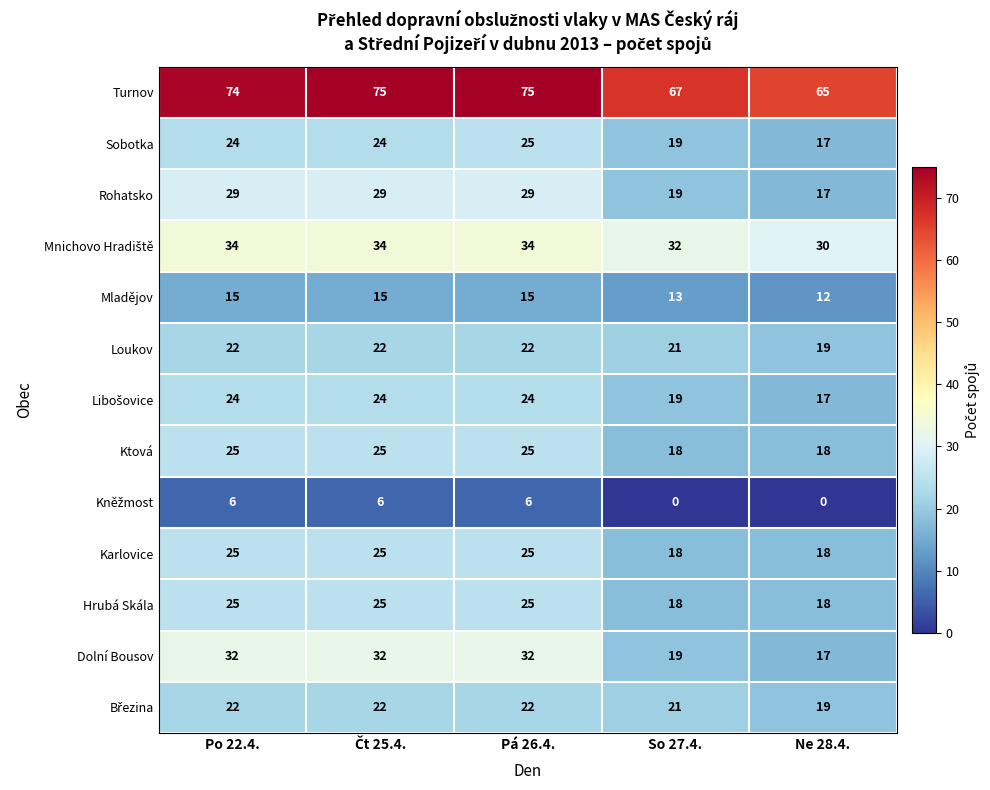

The Rohatsko series shows 34 at So 27.4.. True or false?

False